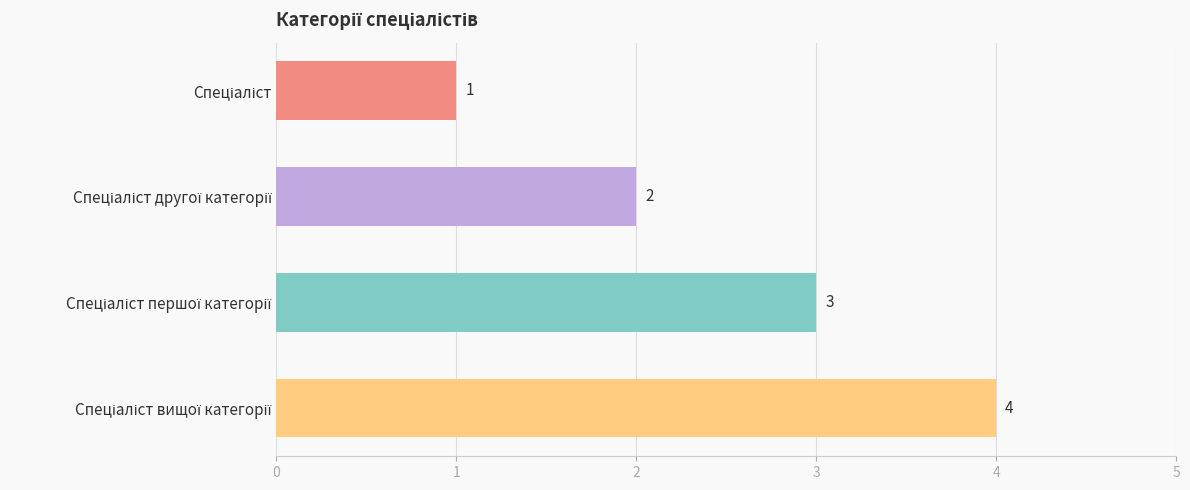

What is the maximum value shown in the chart?

4